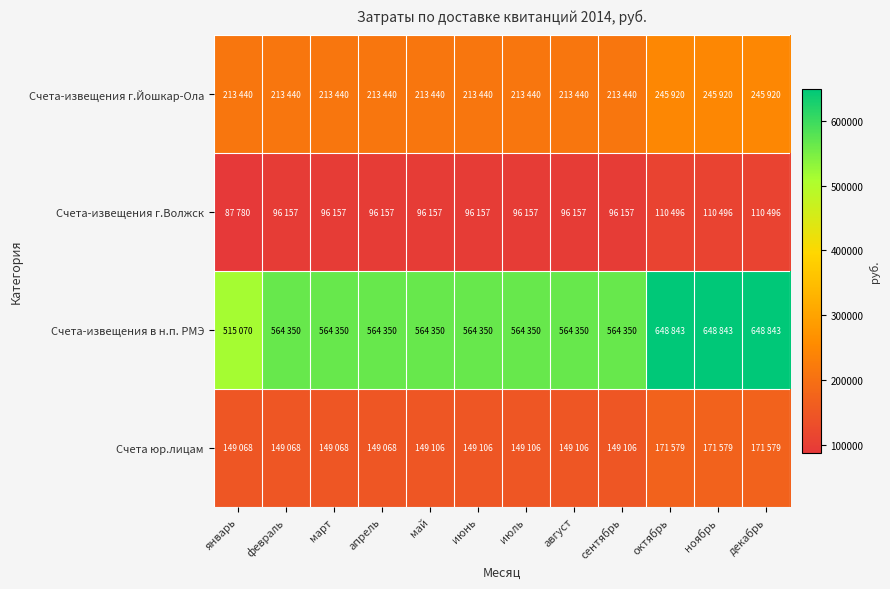

Reading left to right, what are all the values shown in this chart?

Счета-извещения г.Йошкар-Ола: январь=213440	февраль=213440	март=213440	апрель=213440	май=213440	июнь=213440	июль=213440	август=213440	сентябрь=213440	октябрь=245920	ноябрь=245920	декабрь=245920
Счета-извещения г.Волжск: январь=87780	февраль=96157	март=96157	апрель=96157	май=96157	июнь=96157	июль=96157	август=96157	сентябрь=96157	октябрь=110496	ноябрь=110496	декабрь=110496
Счета-извещения в н.п. РМЭ: январь=515070	февраль=564350	март=564350	апрель=564350	май=564350	июнь=564350	июль=564350	август=564350	сентябрь=564350	октябрь=648843	ноябрь=648843	декабрь=648843
Счета юр.лицам: январь=149068	февраль=149068	март=149068	апрель=149068	май=149106	июнь=149106	июль=149106	август=149106	сентябрь=149106	октябрь=171579	ноябрь=171579	декабрь=171579